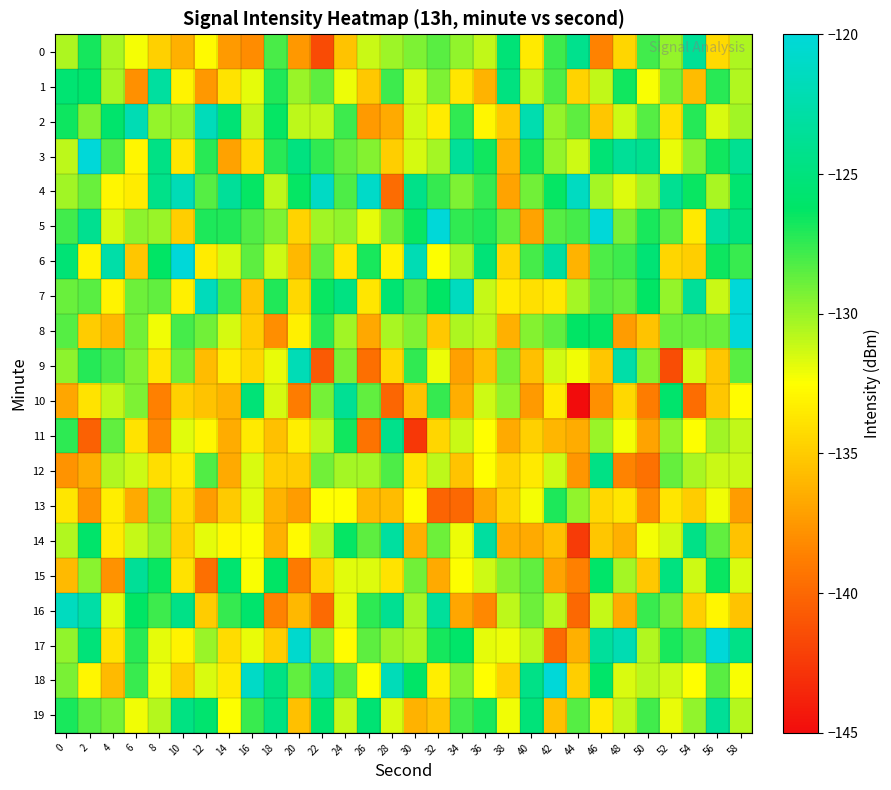

Which label corresponds to the smallest value in the chart?

44